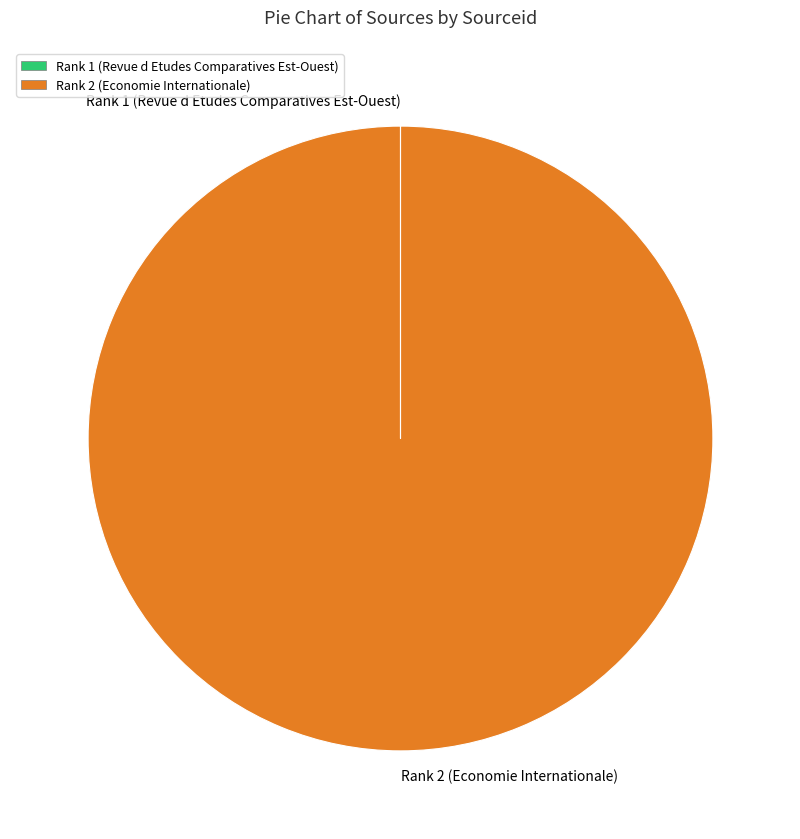

Which slice is the largest?

Rank 2 (Economie Internationale)